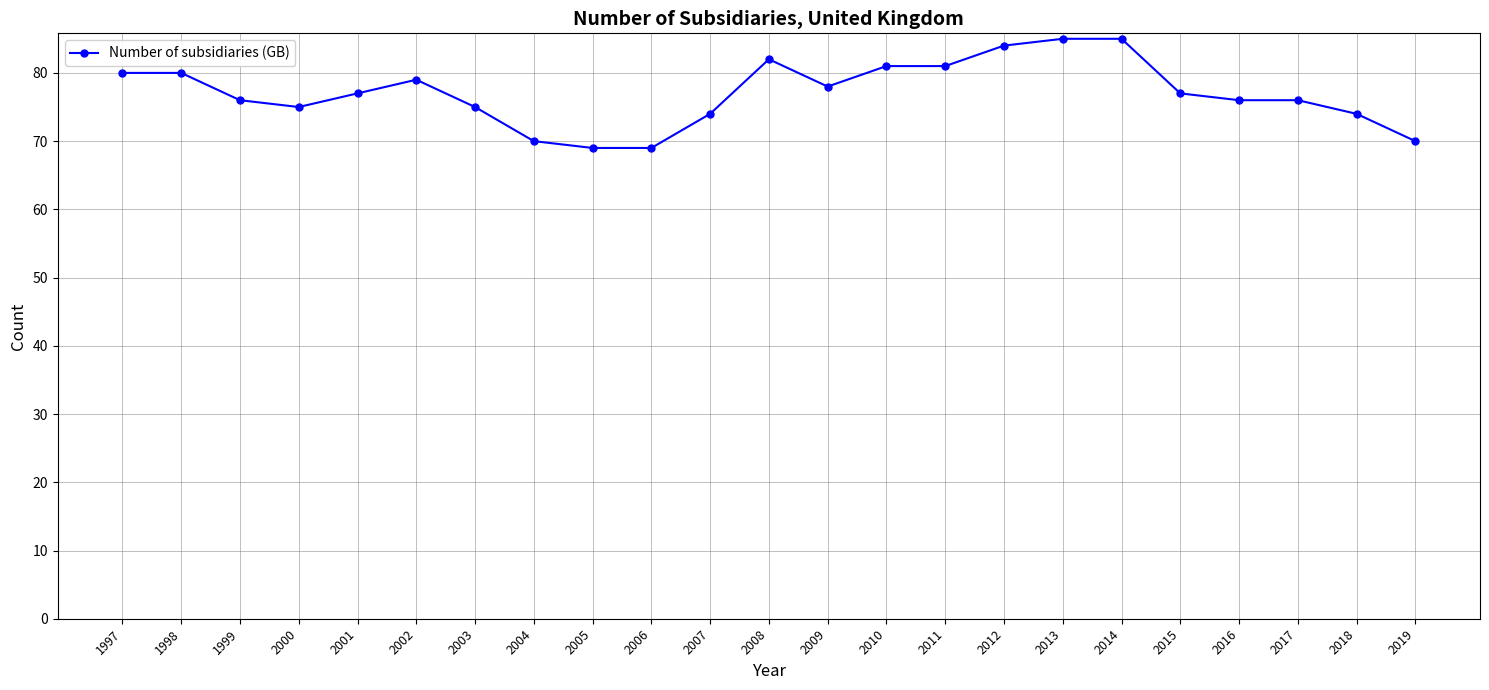

Between 2009 and 2005, which is larger?

2009